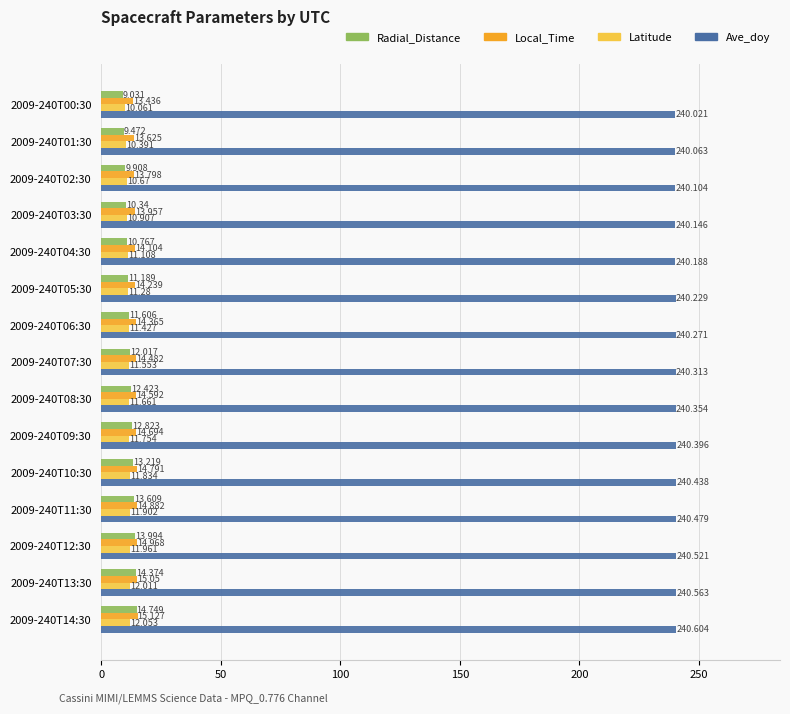

At which label is Latitude closest to 11?

2009-240T03:30